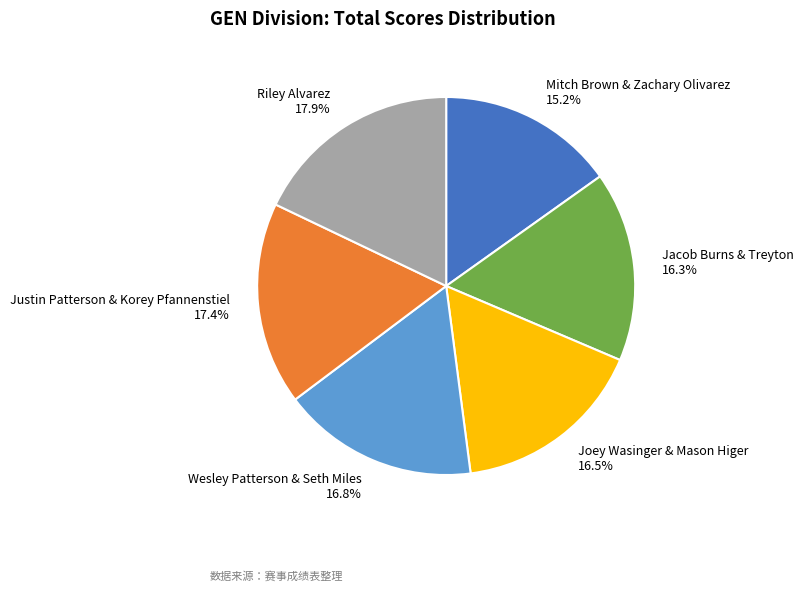

To the nearest percent, what percentage of the pie is Mitch Brown & Zachary Olivarez?

15%